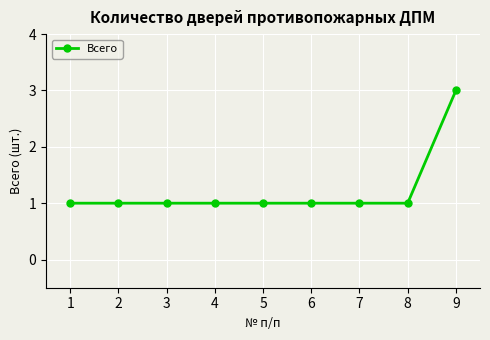

What is the approximate value at 9?

3